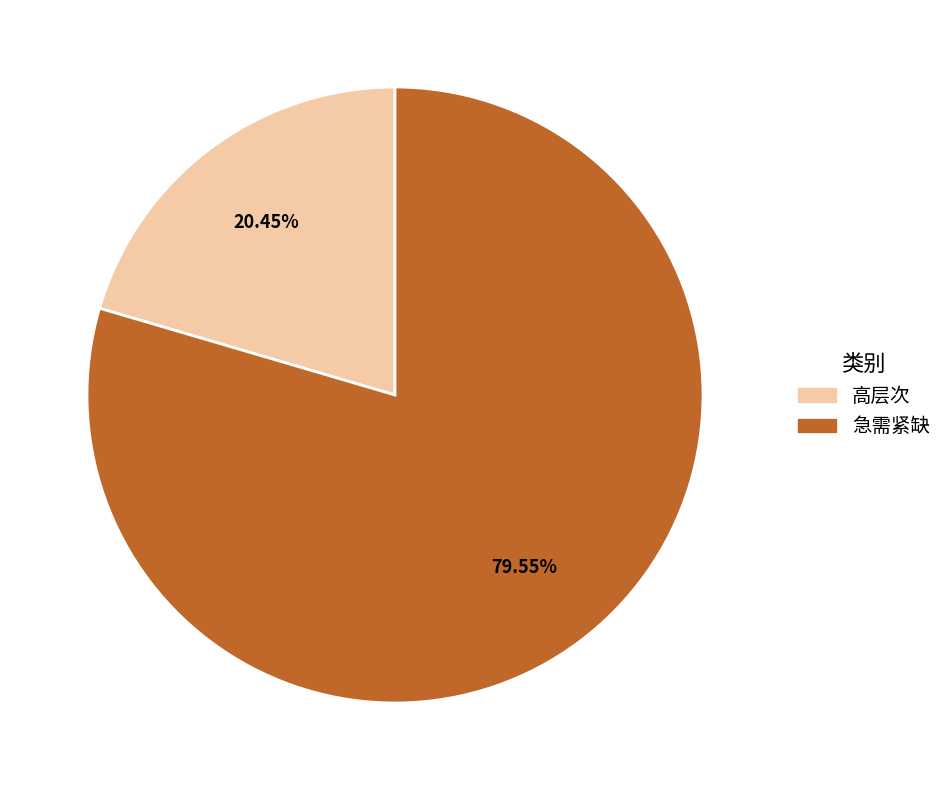

Does 高层次 account for over 50% of the chart?

No